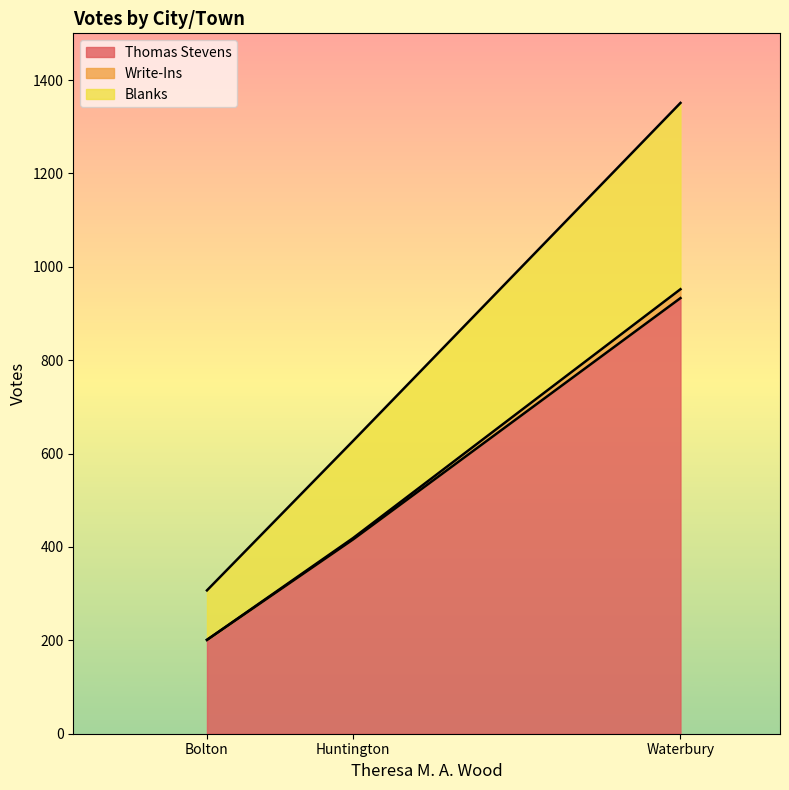

List the labels in order of Thomas Stevens value, smallest first.

Bolton, Huntington, Waterbury